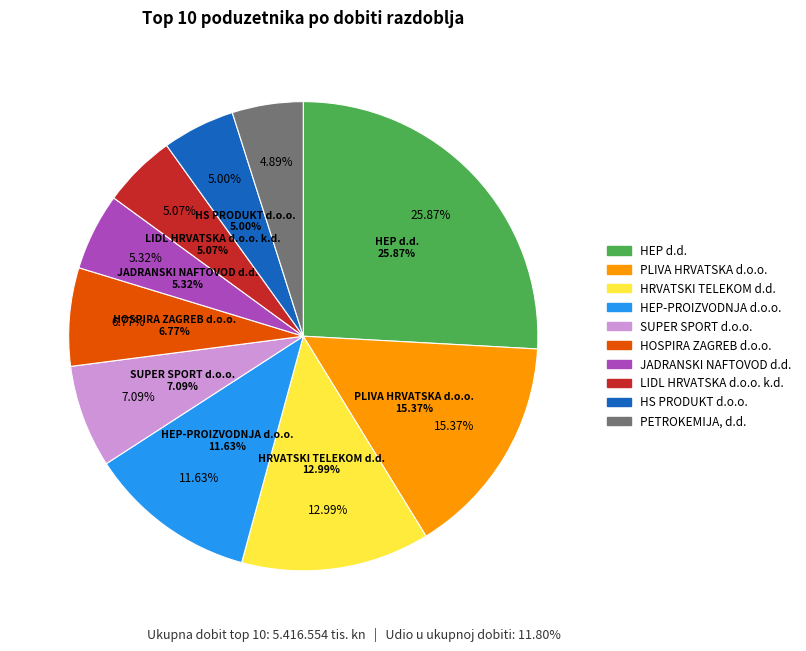

Is HS PRODUKT d.o.o. the majority of the pie?

No